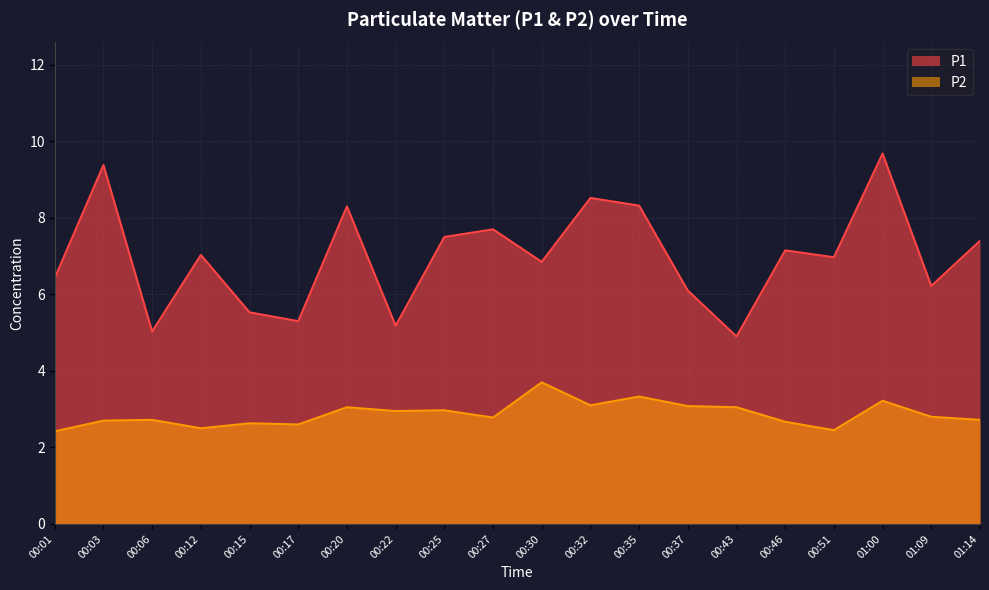

What is the total value across all series at 00:03?

12.1